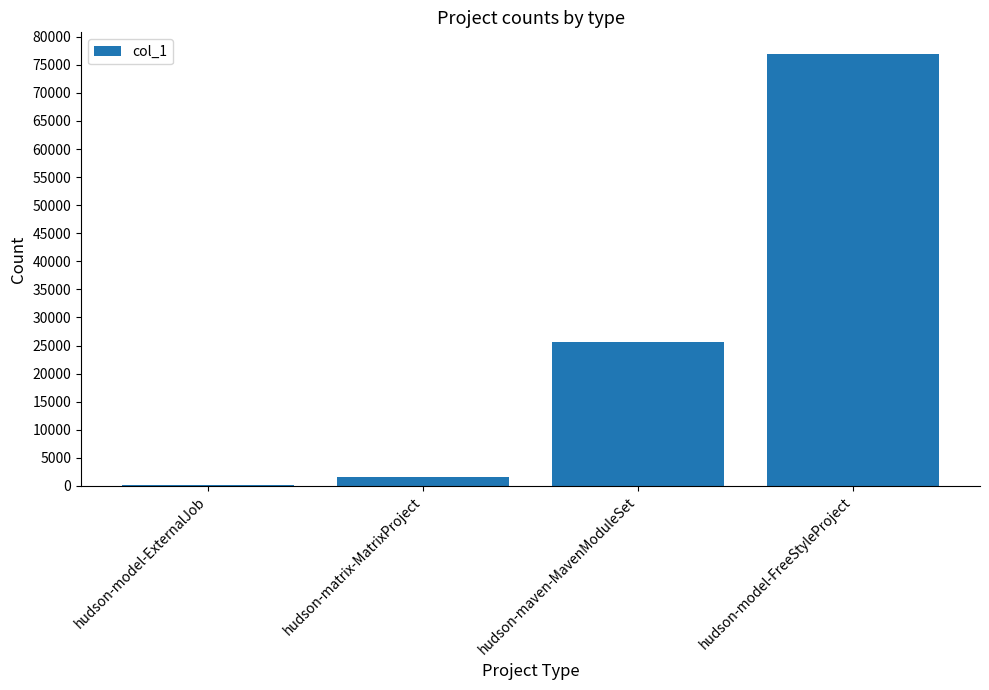

What is the maximum value shown in the chart?

76943